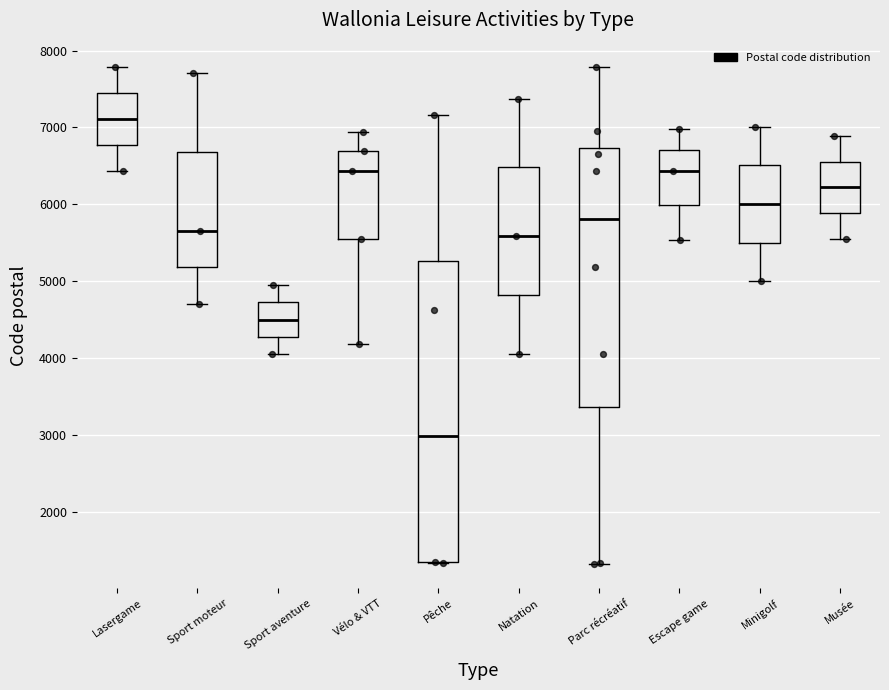

Reading left to right, read every box against the y-axis: the position of its median line, the range the box covers, and the ends of its whiskers. The values are not printed on the chart, so give them approximately, as read against the axis.

Lasergame: median 7100, box 6800 to 7400, whiskers 6400 to 7800
Sport moteur: median 5700, box 5200 to 6700, whiskers 4700 to 7700
Sport aventure: median 4500, box 4300 to 4700, whiskers 4100 to 5000
Vélo & VTT: median 6400, box 5600 to 6700, whiskers 4200 to 6900
Pêche: median 3000, box 1400 to 5300, whiskers 1300 to 7200
Natation: median 5600, box 4800 to 6500, whiskers 4100 to 7400
Parc récréatif: median 5800, box 3400 to 6700, whiskers 1300 to 7800
Escape game: median 6400, box 6000 to 6700, whiskers 5500 to 7000
Minigolf: median 6000, box 5500 to 6500, whiskers 5000 to 7000
Musée: median 6200, box 5900 to 6600, whiskers 5600 to 6900